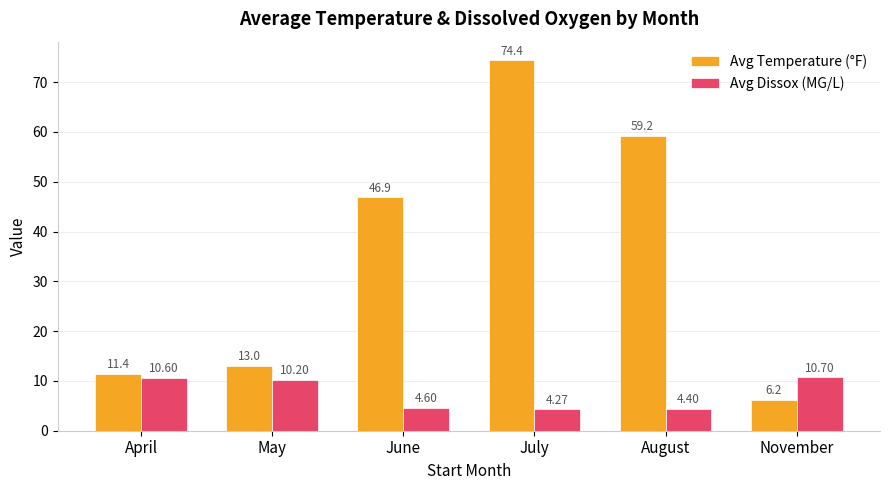

What is the highest value of the Avg Temperature (°F) series?

74.4